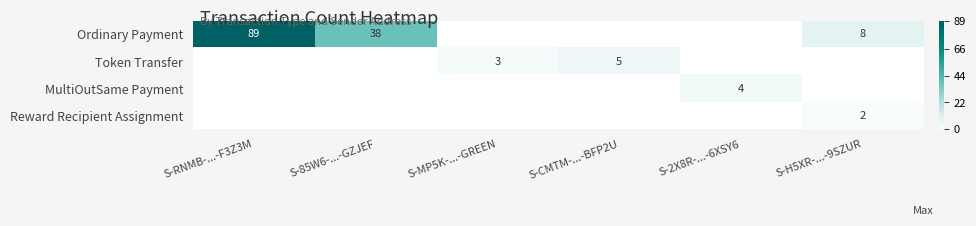

True or false: Token Transfer has a value of 5 at S-CMTM-...-BFP2U.

True